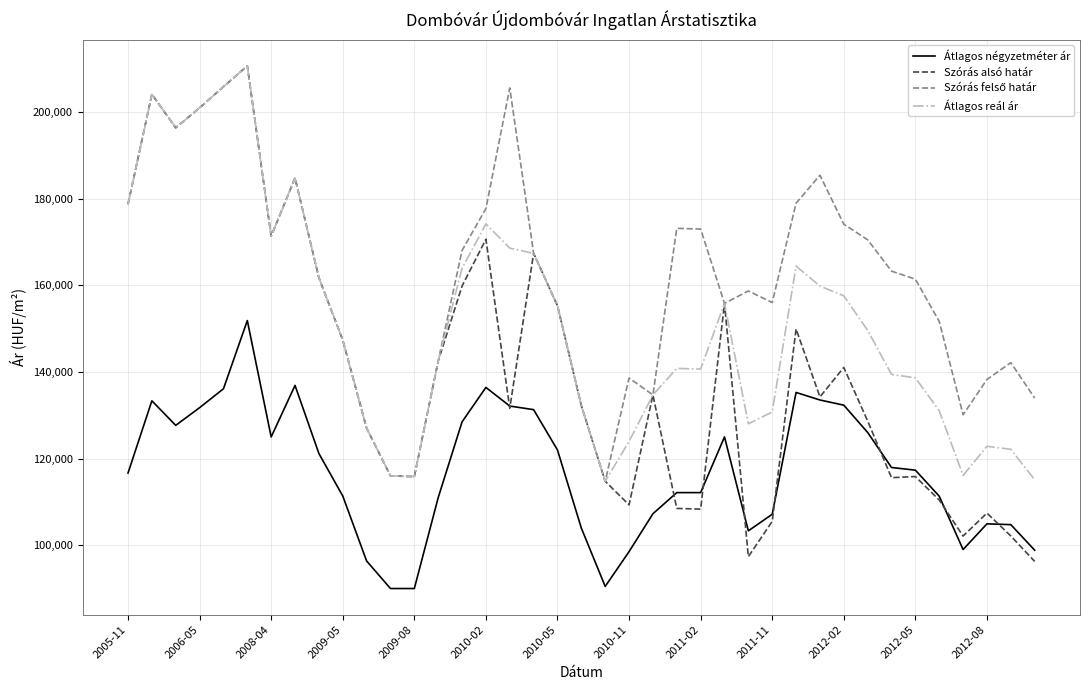

What is the smallest value displayed?

90000